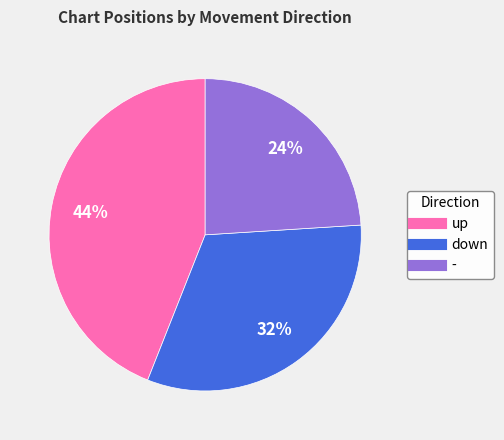

What is the largest slice in the pie chart?

up